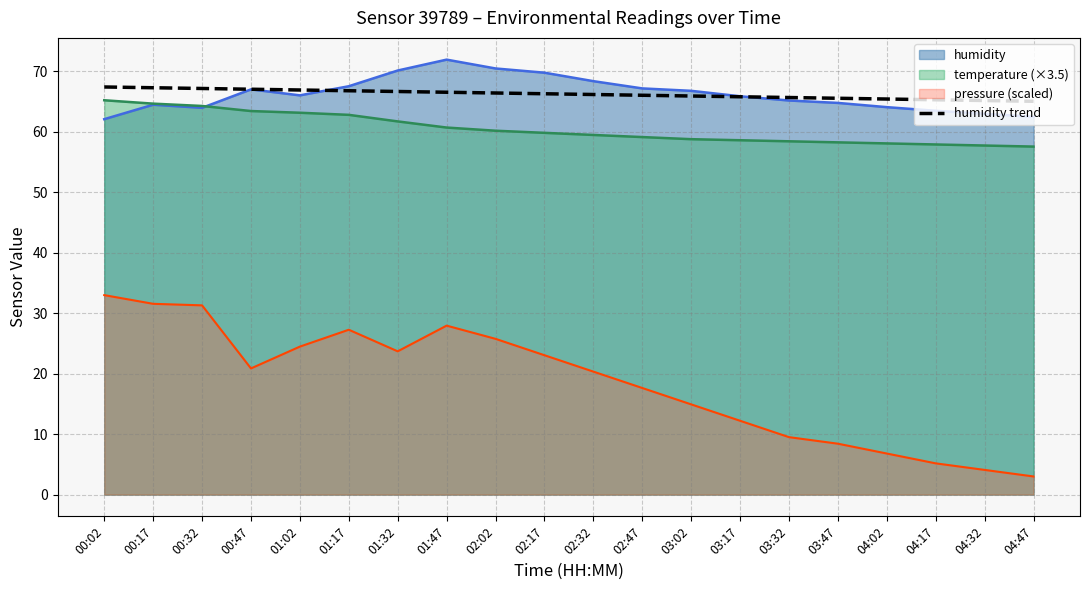

At which category does the chart reach its minimum across all series?

04:47